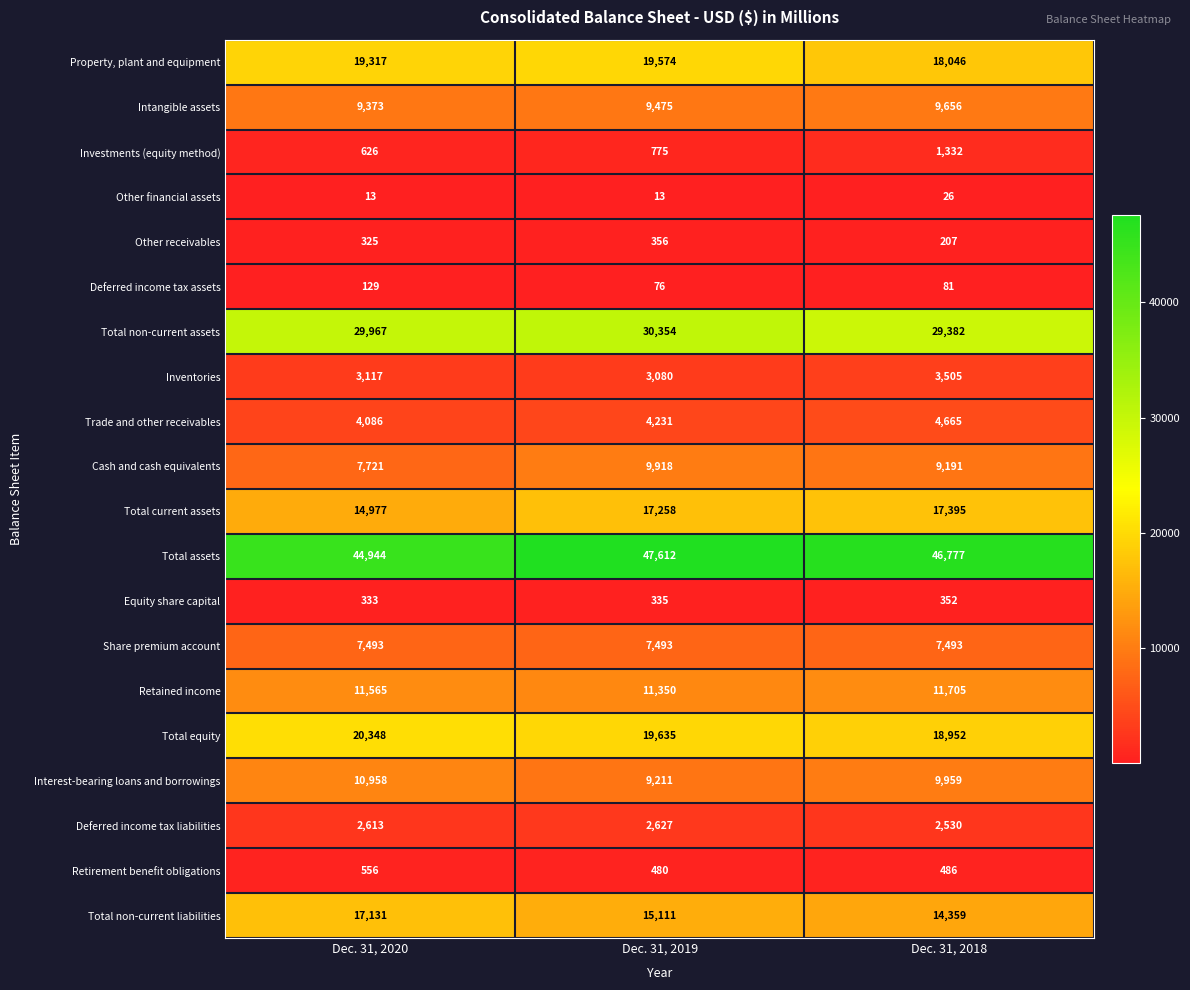

How many data points does each series have?

3